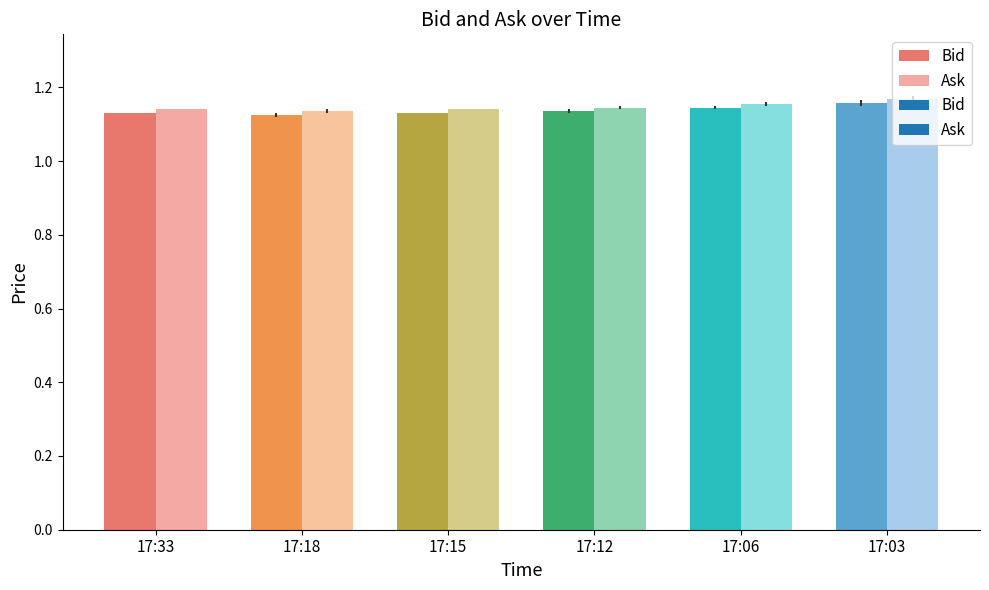

Rank the categories by Ask value from lowest to highest.

17:33